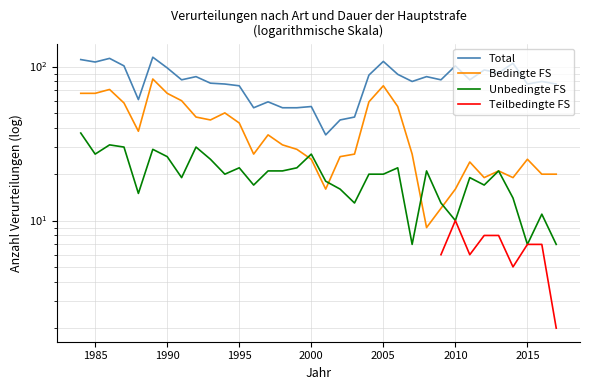

What are all the series names shown in the legend?

Total, Bedingte FS, Unbedingte FS, Teilbedingte FS